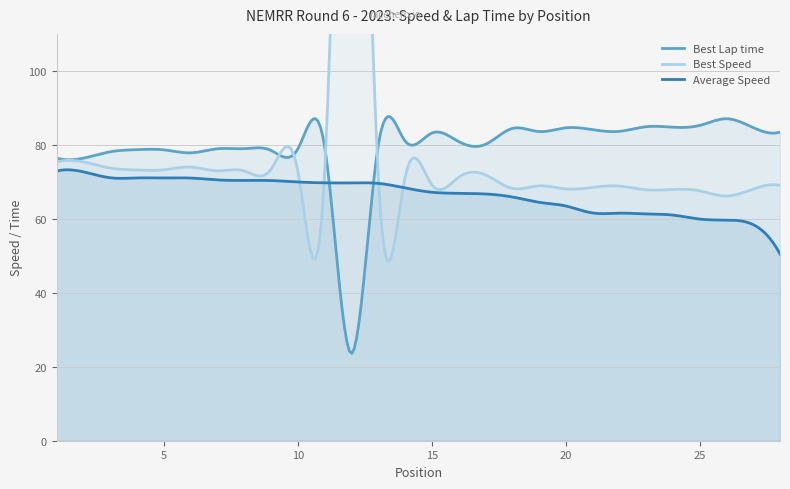

How many times do Best Speed and Best Lap time cross each other?

2